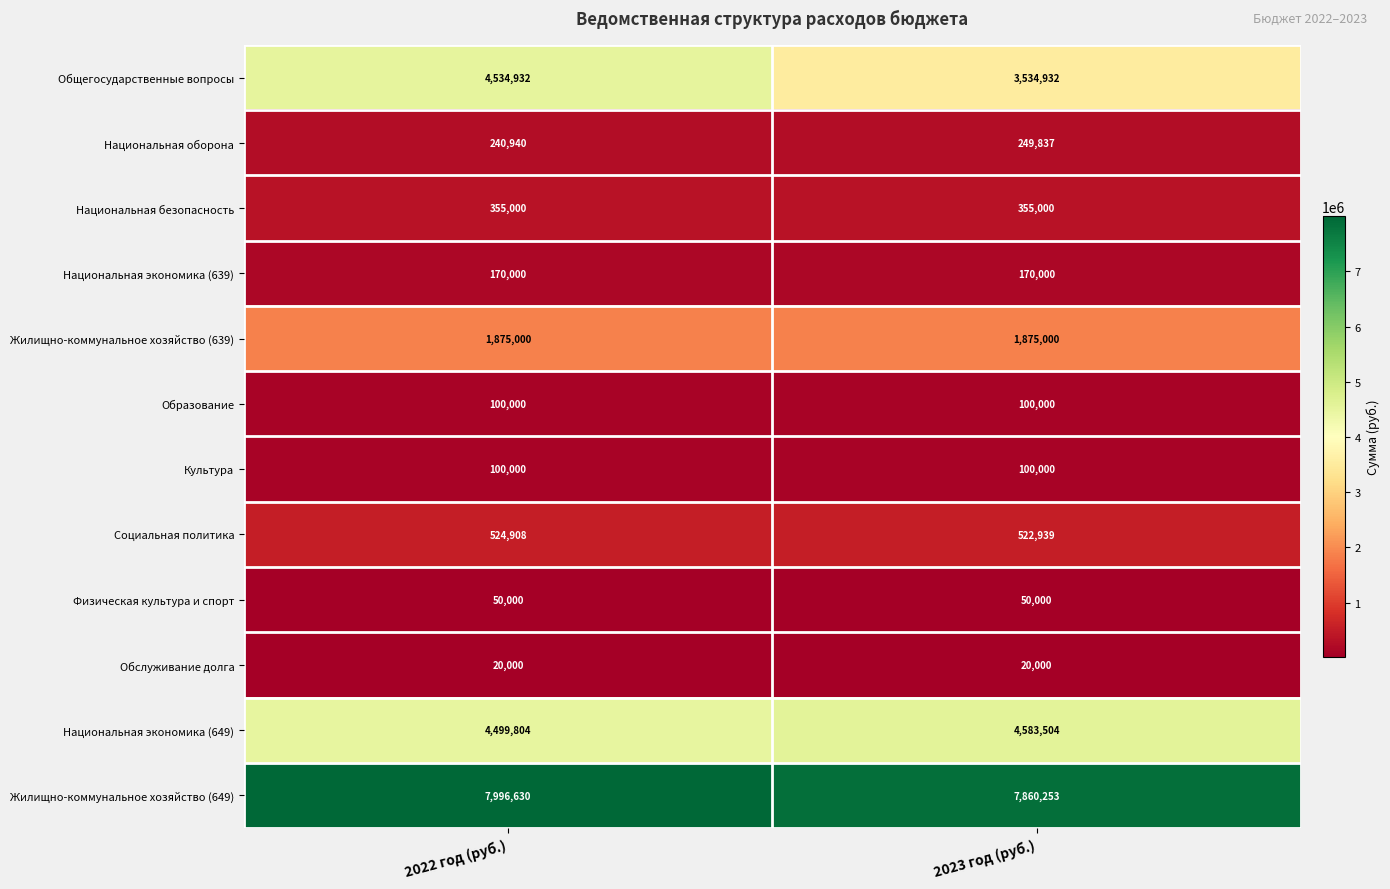

What is the difference between the maximum and minimum values in the Национальная экономика (649) series?

83700